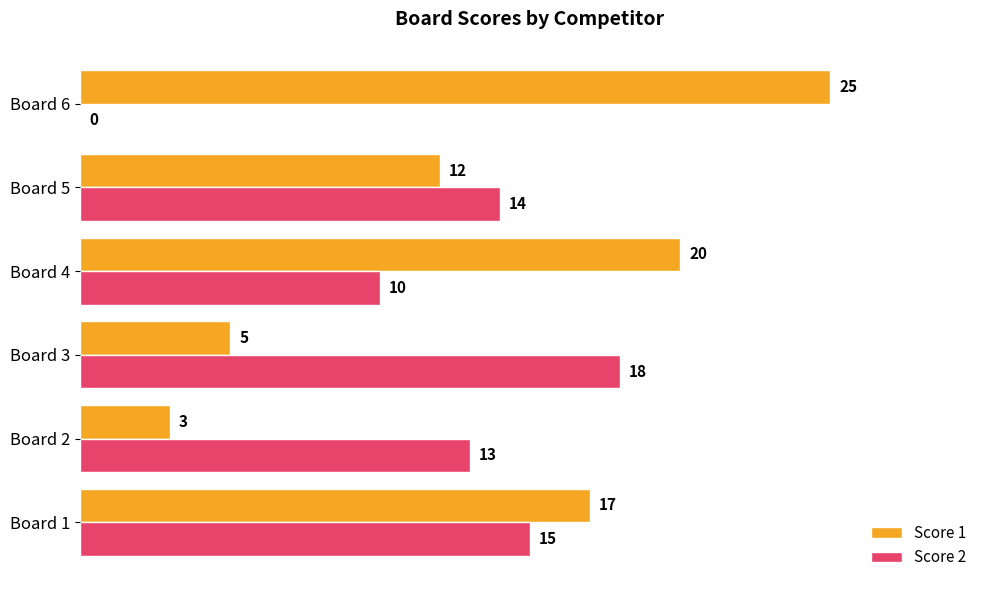

At which label is Score 2 closest to 9?

Board 4